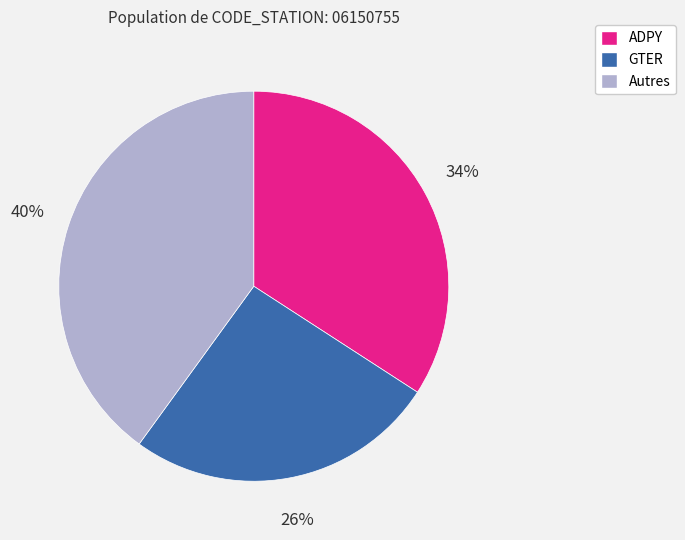

Count the number of slices in the pie.

3